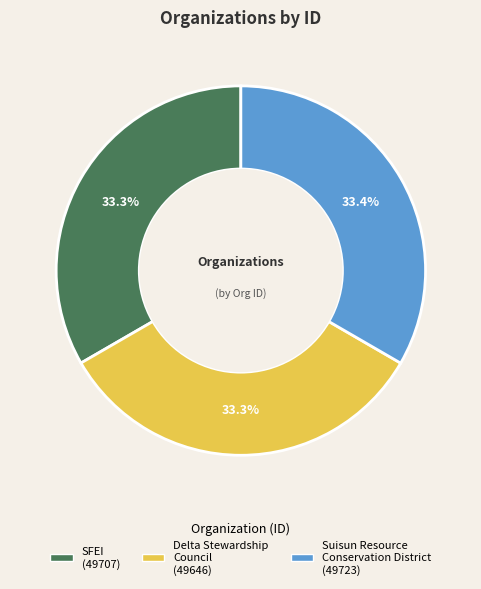

Is there any slice that represents more than half of the pie?

No